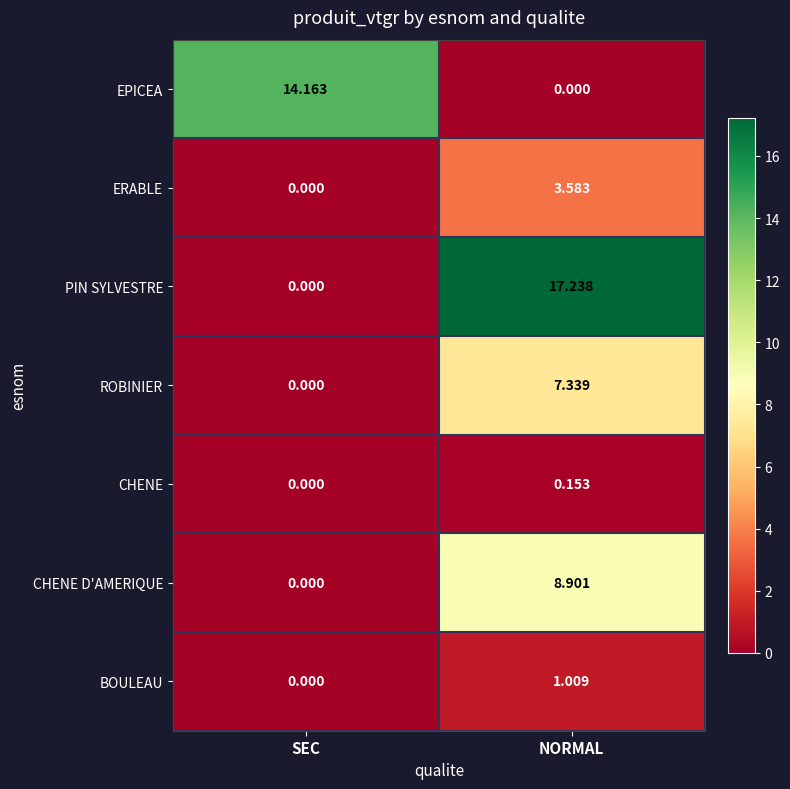

Which category has the highest value across all series?

NORMAL